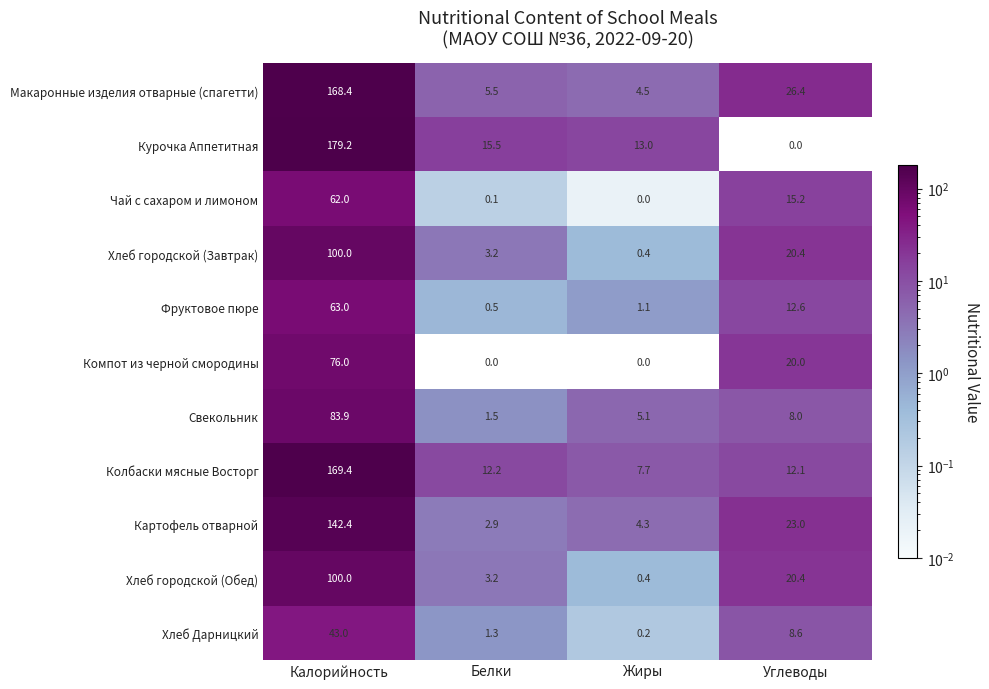

What is the total value across all series at Углеводы?

166.7